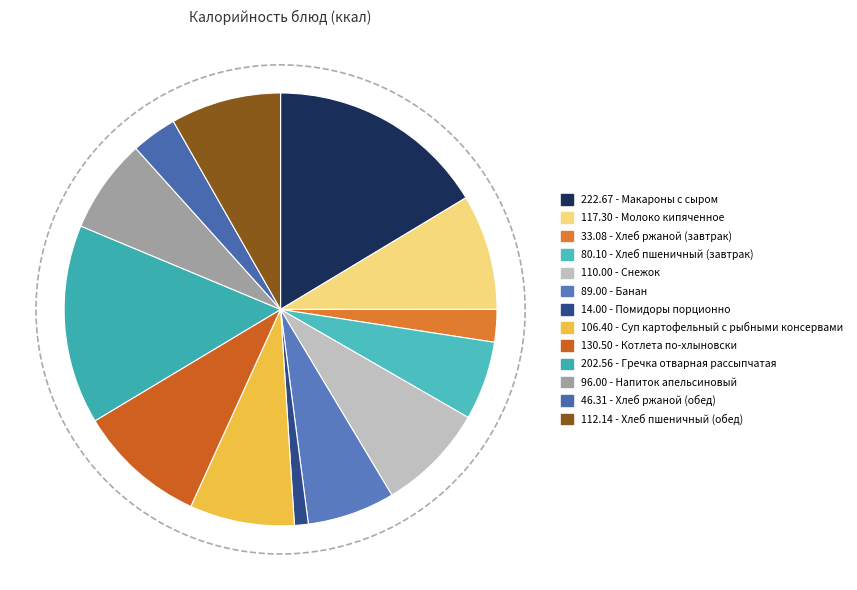

Does any single category account for the majority?

No